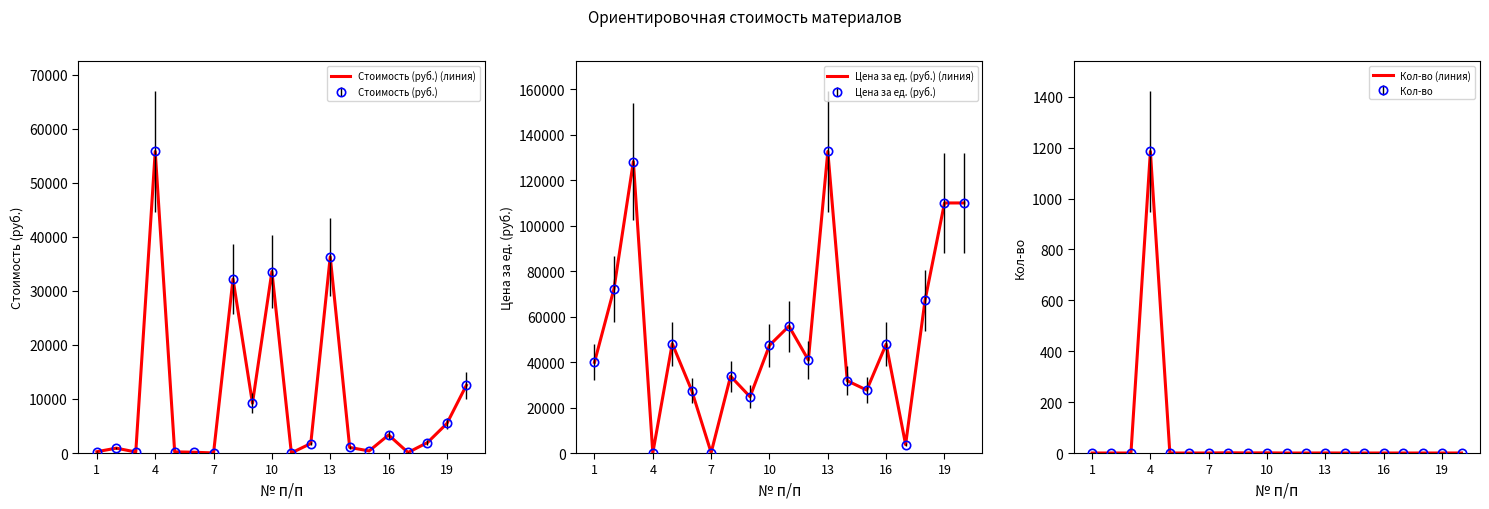

How many intersections are there between Стоимость (руб.) (линия) and Цена за ед. (руб.) (линия)?

2